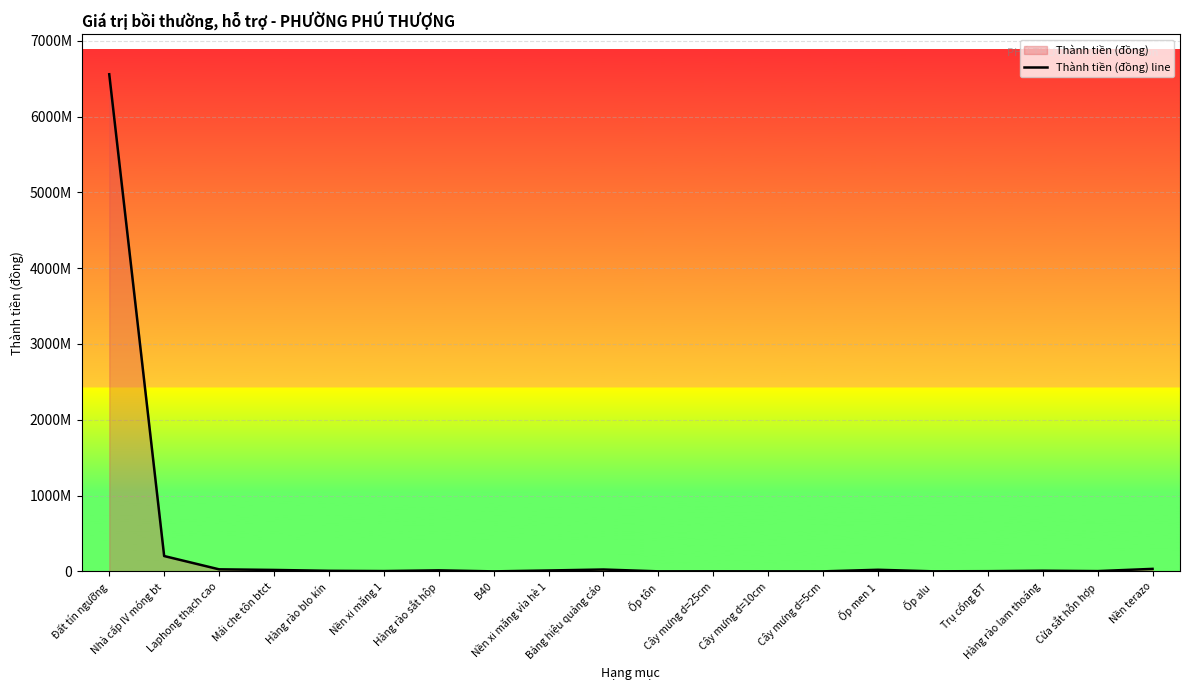

Reading left to right, extract all data points from this chart.

Đất tín ngưỡng=6557880000	Nhà cấp IV móng bt=202340000	Laphong thạch cao=27049000	Mái che tôn btct=18958000	Hàng rào blo kín=7565000	Nền xi măng 1=4186000	Hàng rào sắt hộp=13589000	B40=24000	Nền xi măng vỉa hè 1=11773000	Bảng hiệu quảng cáo=24477000	Ốp tôn=474000	Cây mưng d=25cm=1065000	Cây mưng d=10cm=533000	Cây mưng d=5cm=266000	Ốp men 1=21062000	Ốp alu=822000	Trụ cổng BT=2805000	Hàng rào lam thoáng=8730000	Cửa sắt hỗn hợp=3743000	Nền terazo=32982000